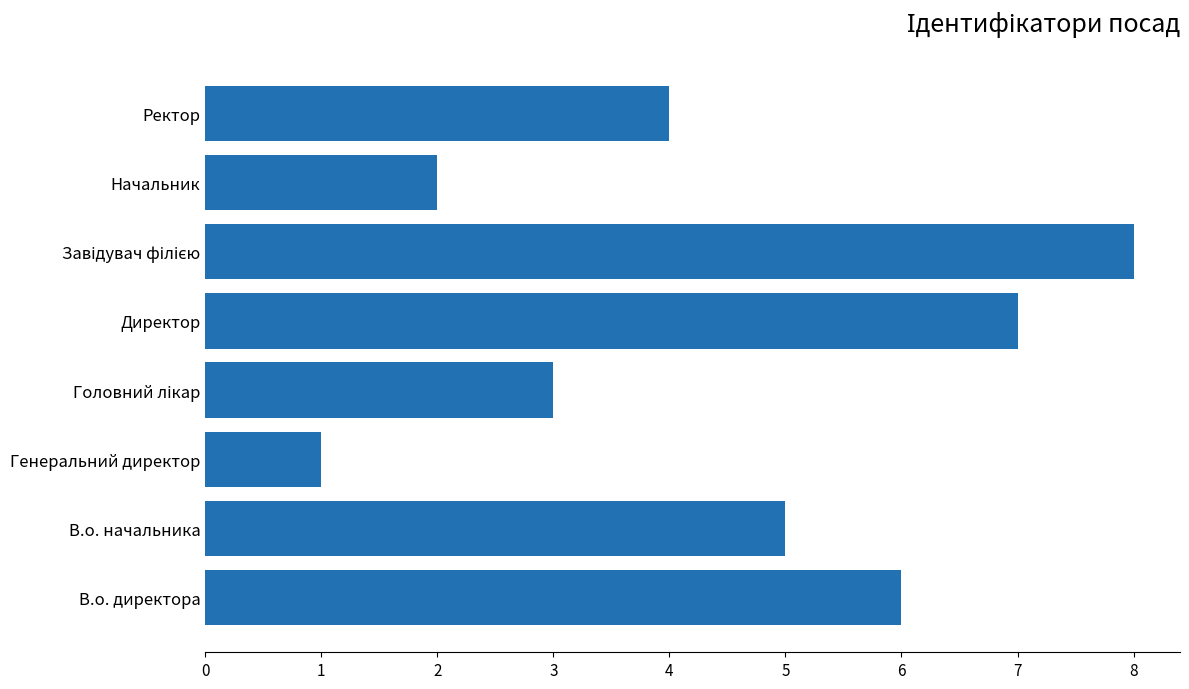

Is it true that the value at Ректор is 6?

False